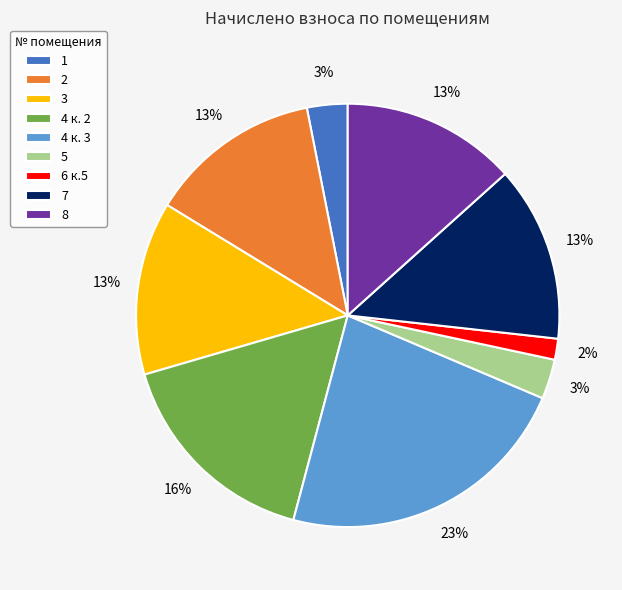

How many slices are in this pie chart?

9